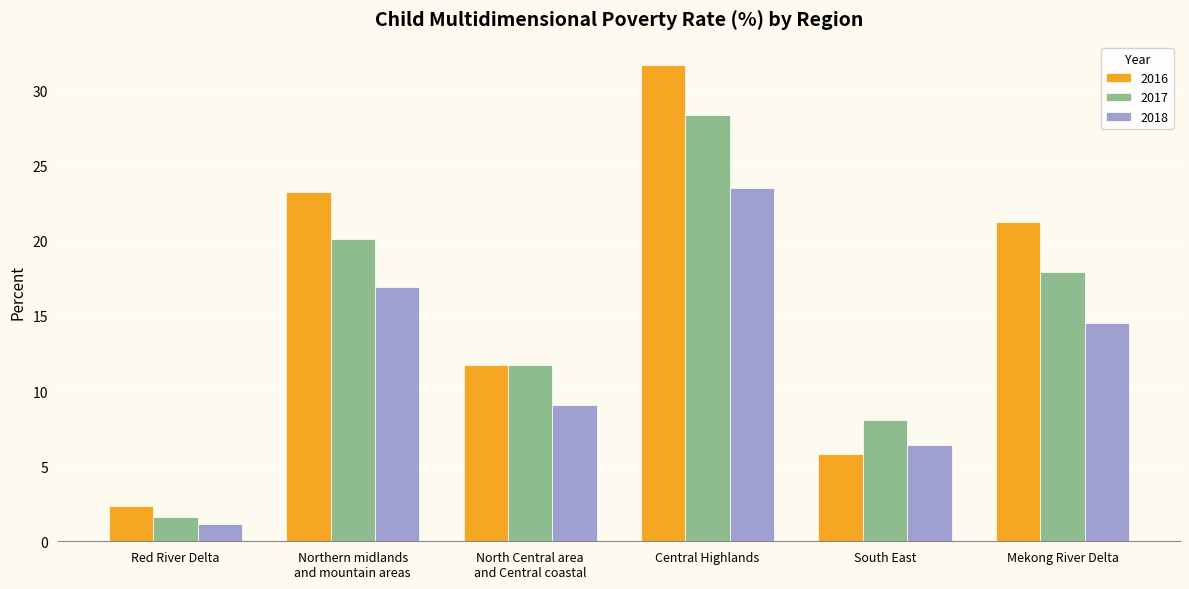

At which category is the sum across all series the highest?

Central Highlands